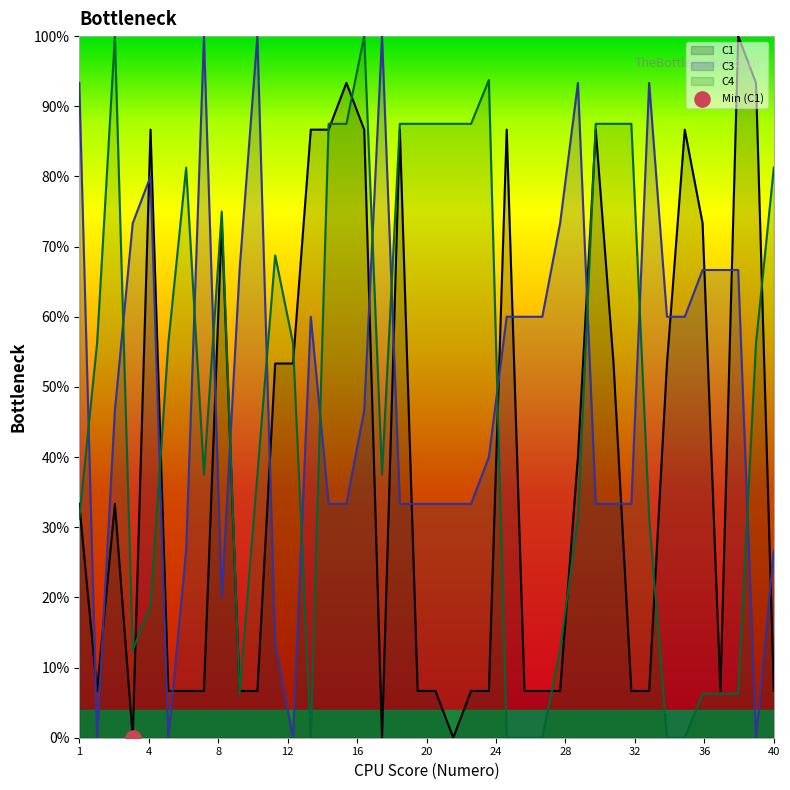

Which series ends up on top after the final intersection of C3 and C1?

C3